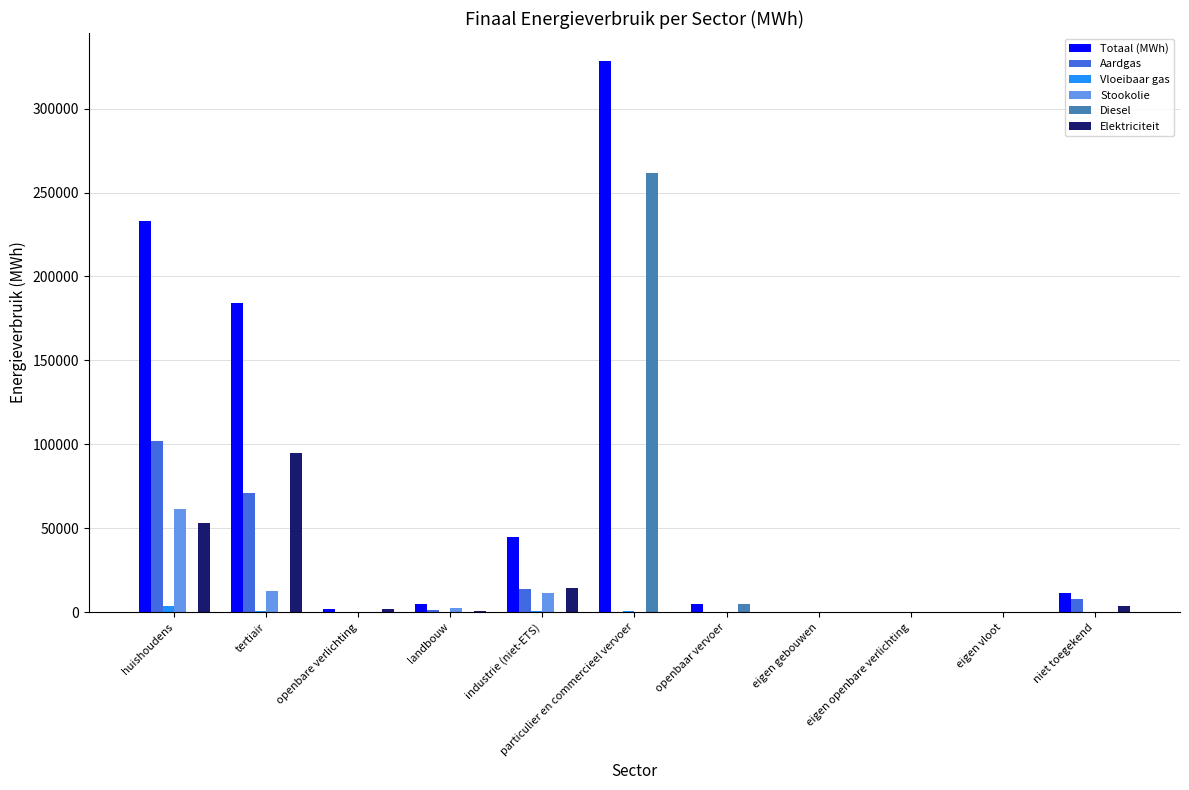

Which label corresponds to the largest value in the chart?

particulier en commercieel vervoer